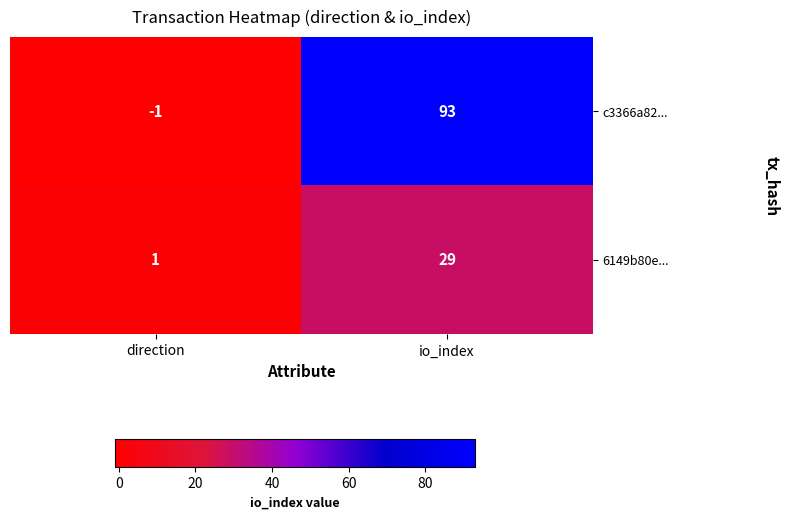

What is the difference between the highest and lowest values at io_index?

64